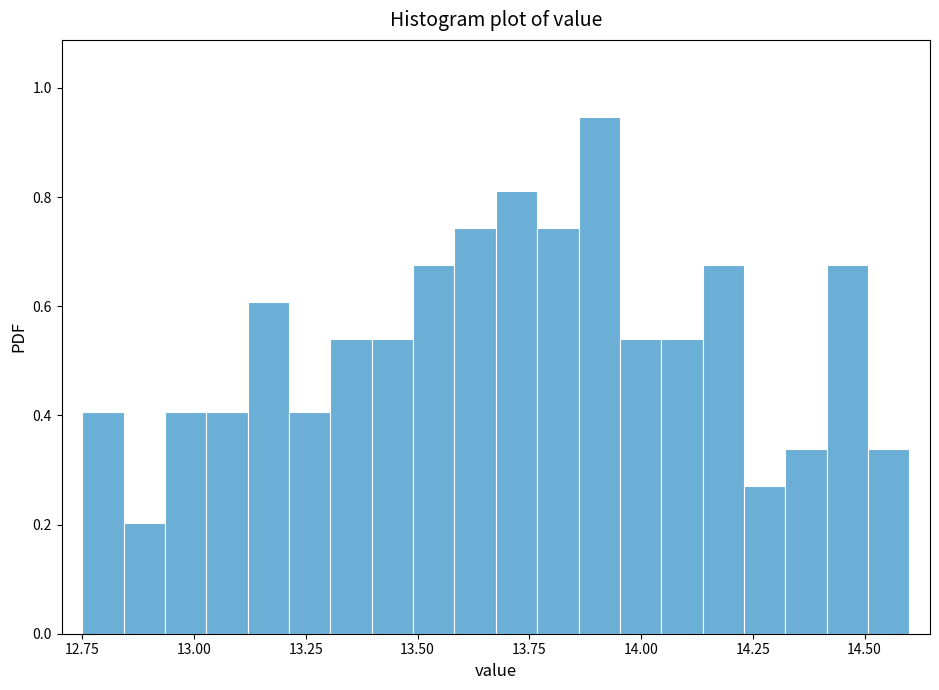

Around what value on the x-axis is the tallest bar? Give the approximate position of its centre, as read against the axis.

13.90